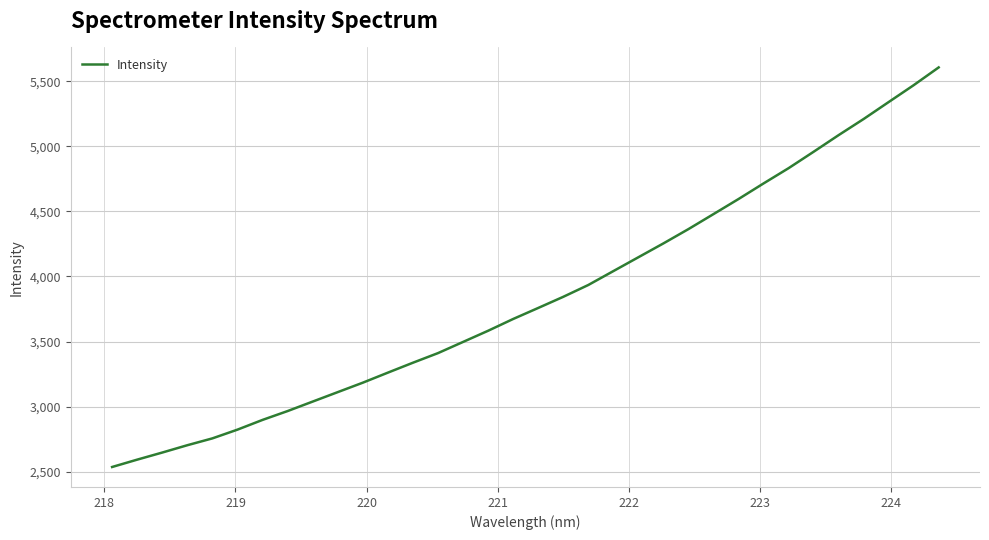

What is the minimum value shown in the chart?

2537.2